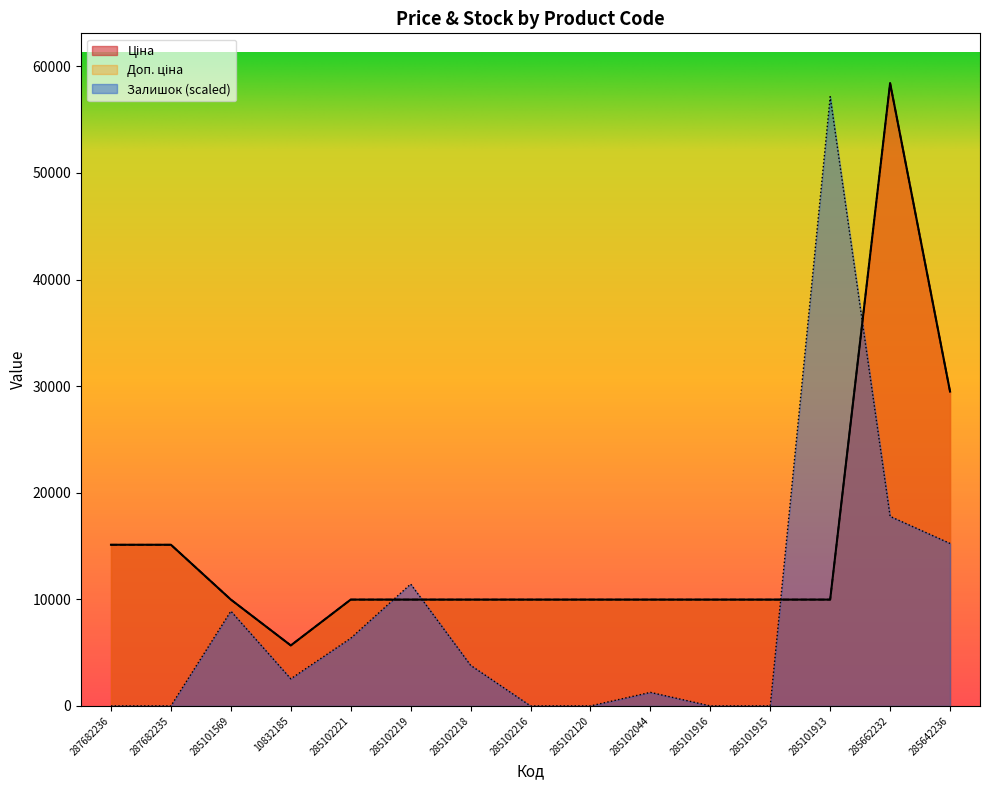

True or false: Ціна and Доп. ціна intersect in this chart.

False